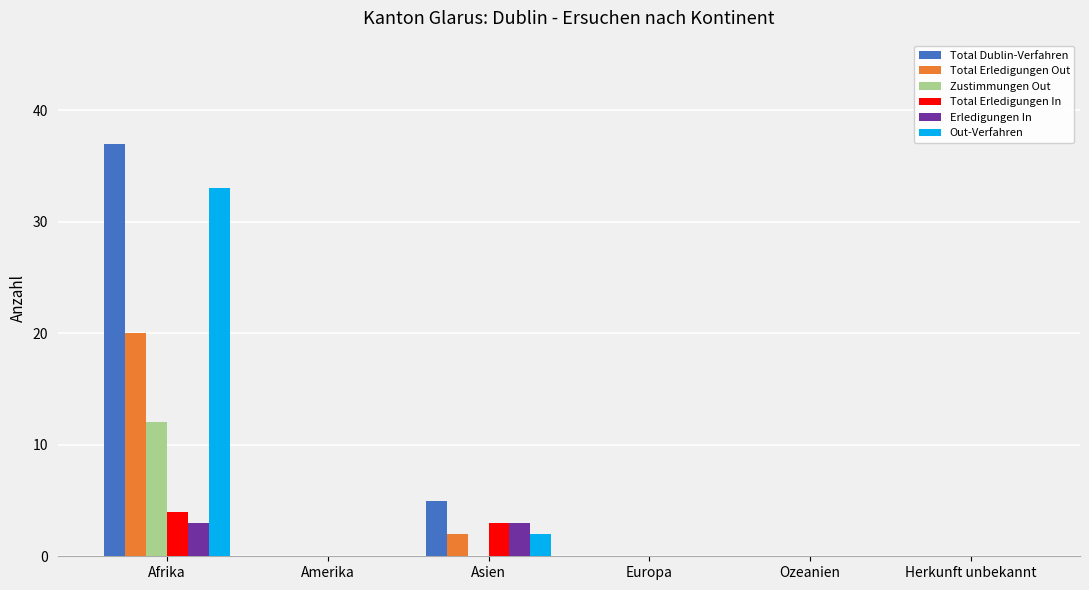

What are all the series names shown in the legend?

Total Dublin-Verfahren, Total Erledigungen Out, Zustimmungen Out, Total Erledigungen In, Erledigungen In, Out-Verfahren